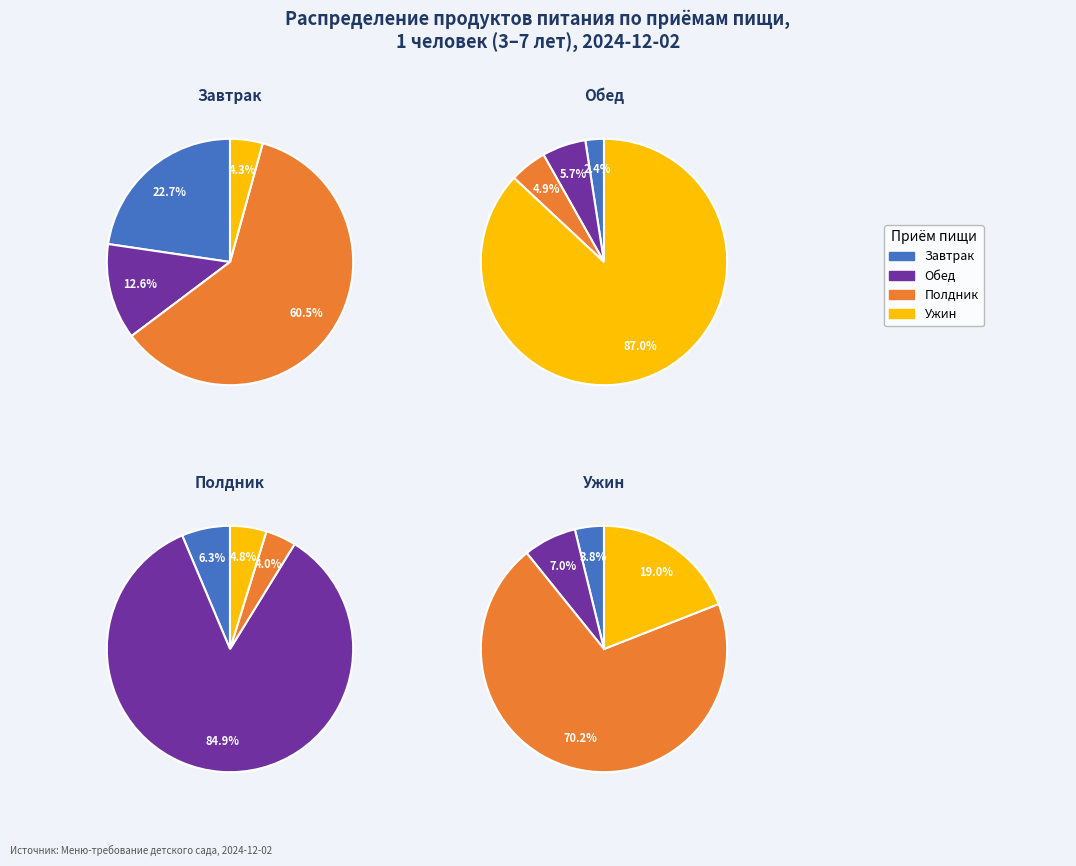

True or false: Крупа пшено accounts for 1% of the total.

False